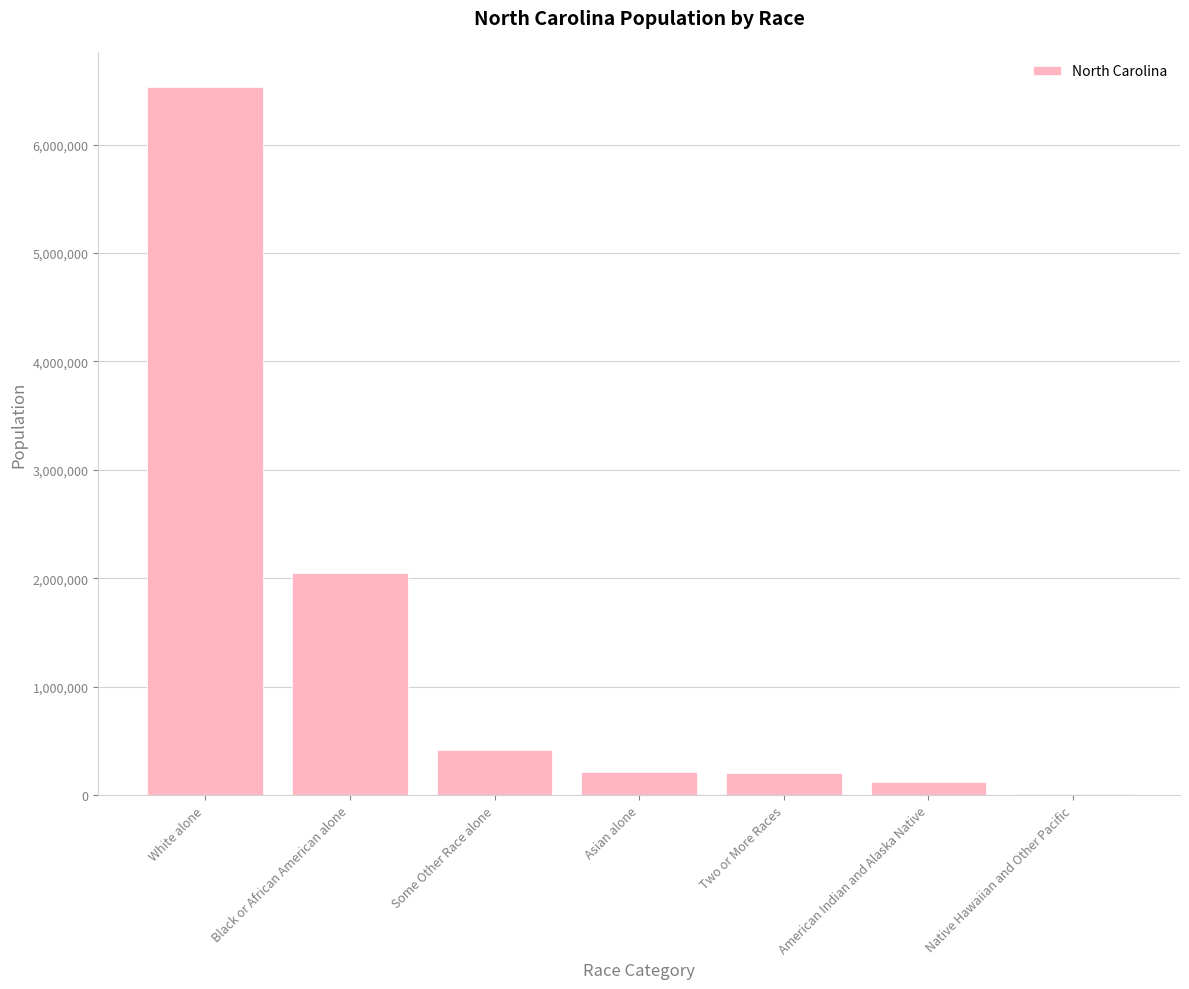

What is the greatest value displayed?

6528950